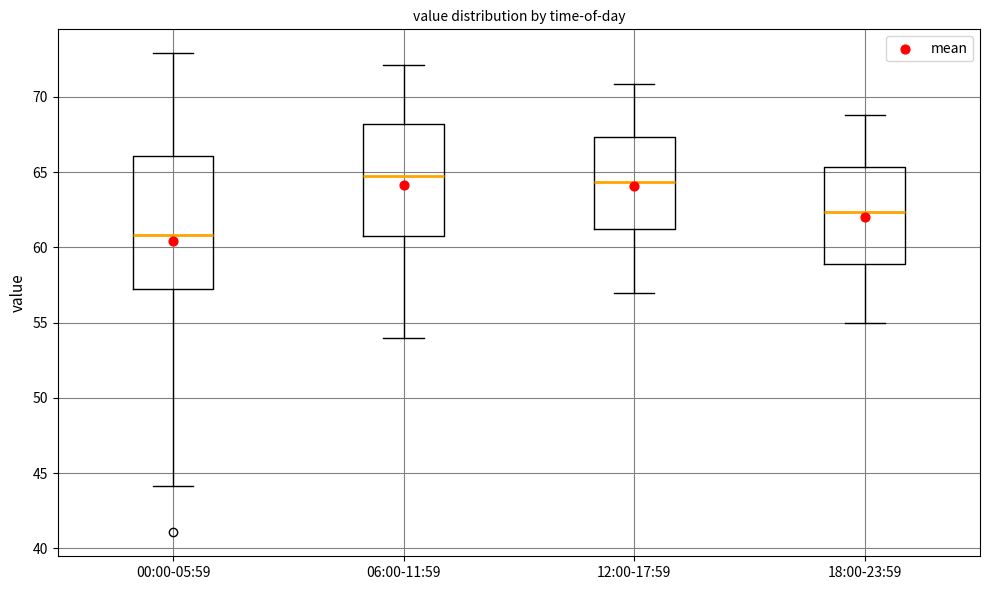

Where does the upper whisker of the box for 12:00-17:59 end on the y-axis? The values are not printed on the chart, so give them approximately, as read against the axis.

71.0